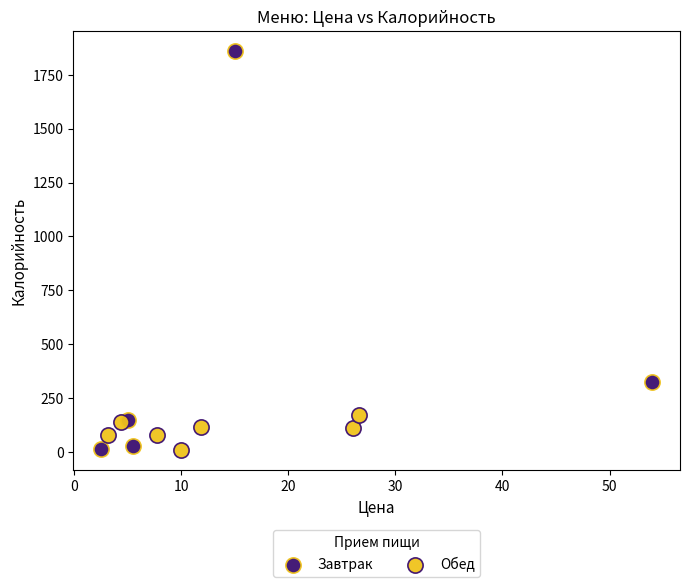

Which series has the widest spread of Y values?

Завтрак